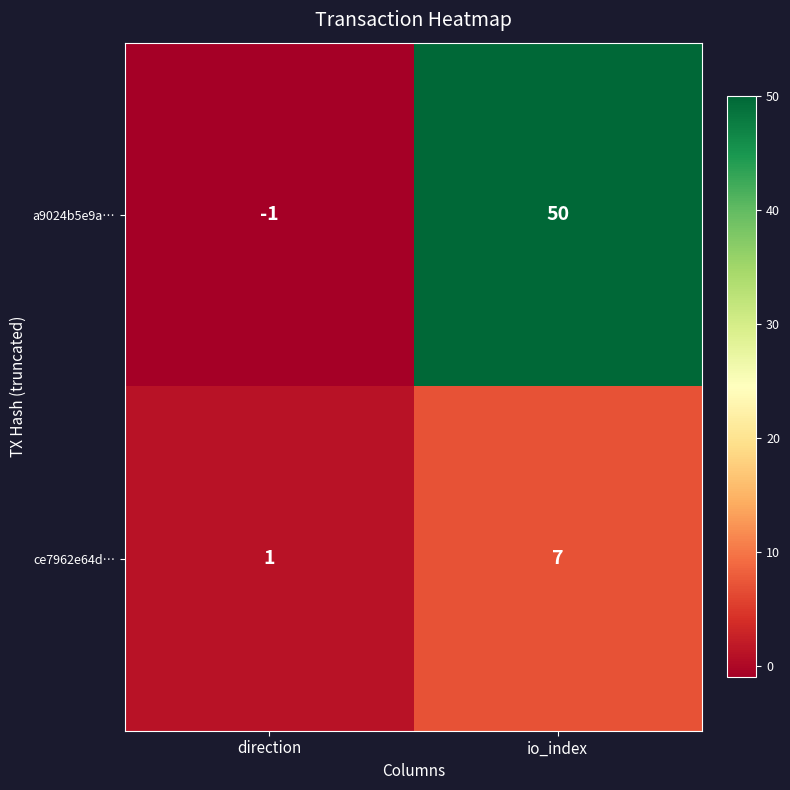

At which label does a9024b5e9a… reach its peak?

io_index